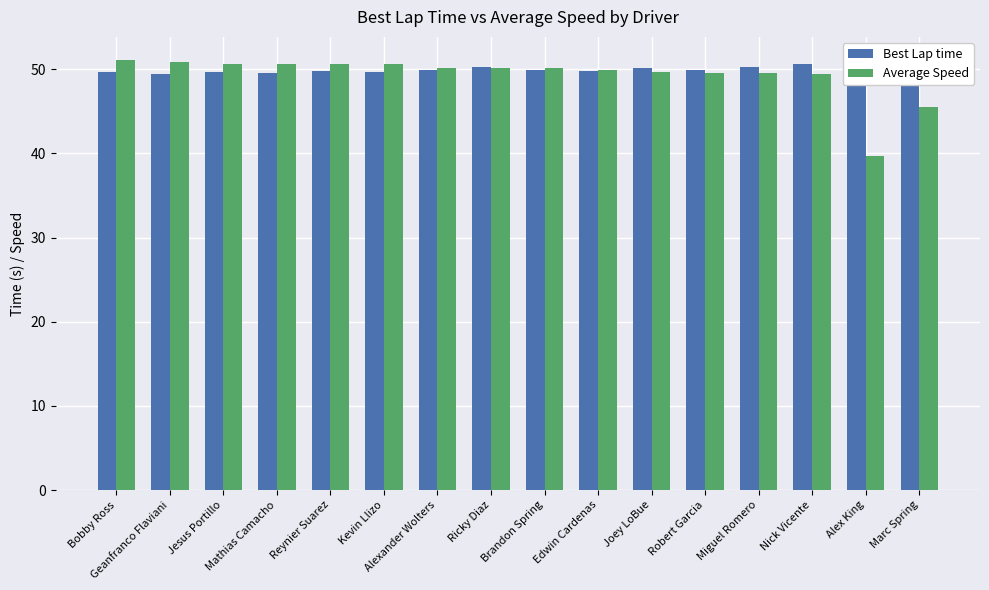

What are all the series names shown in the legend?

Best Lap time, Average Speed